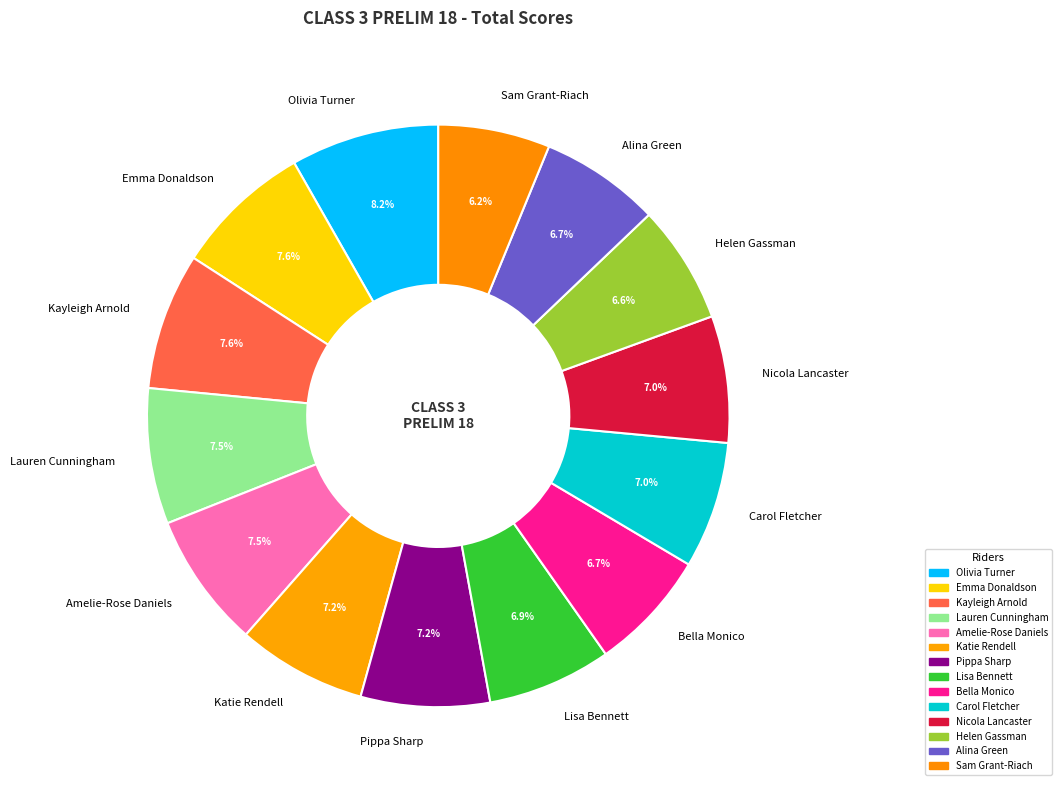

Does Lauren Cunningham represent more than half of the total?

No